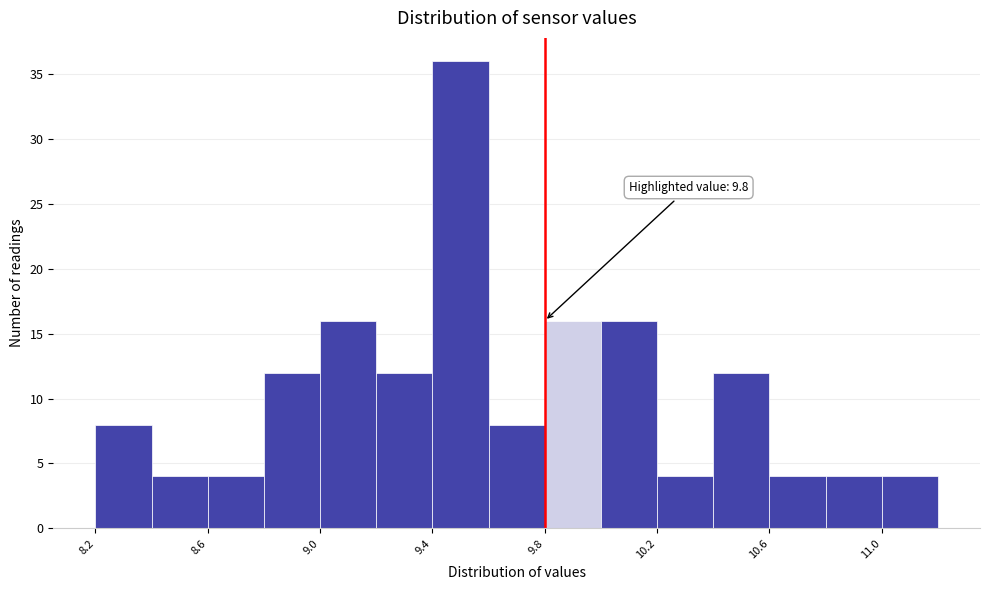

Over which range of the x-axis is the bar tallest?

9.4 to 9.6